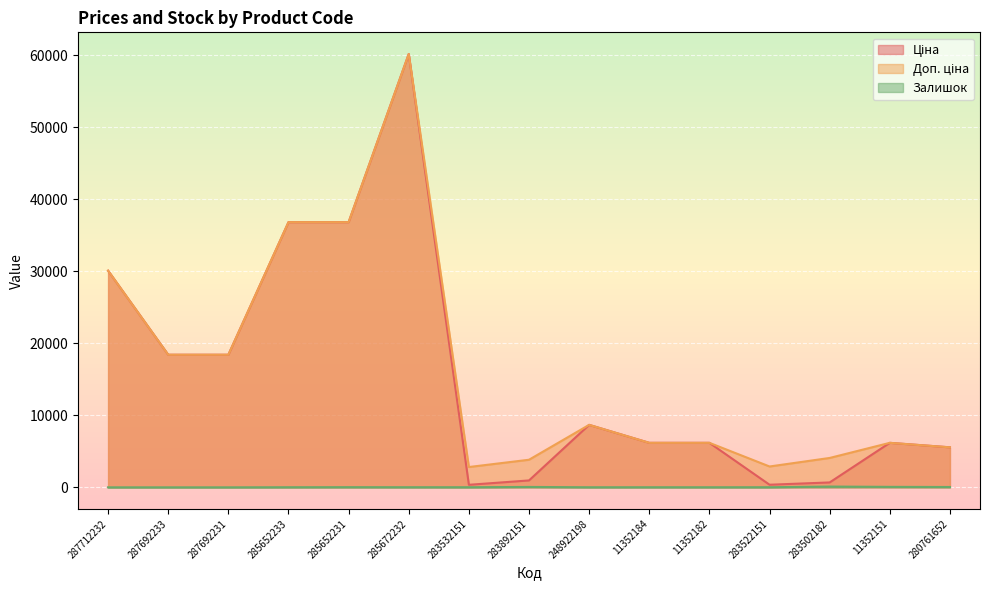

What is the sum of all Залишок values?

392.0